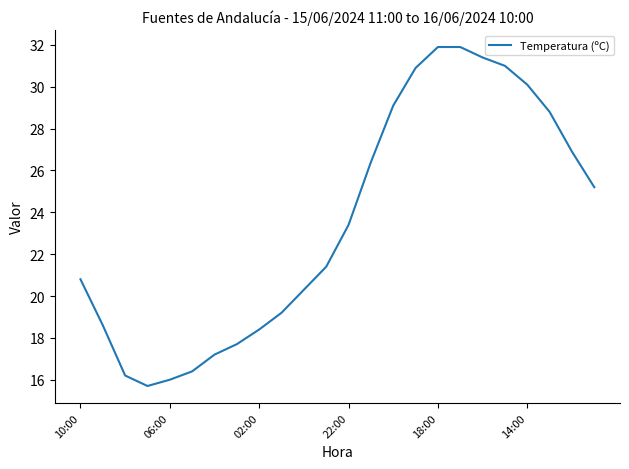

What is the difference between the maximum and minimum values?

16.2